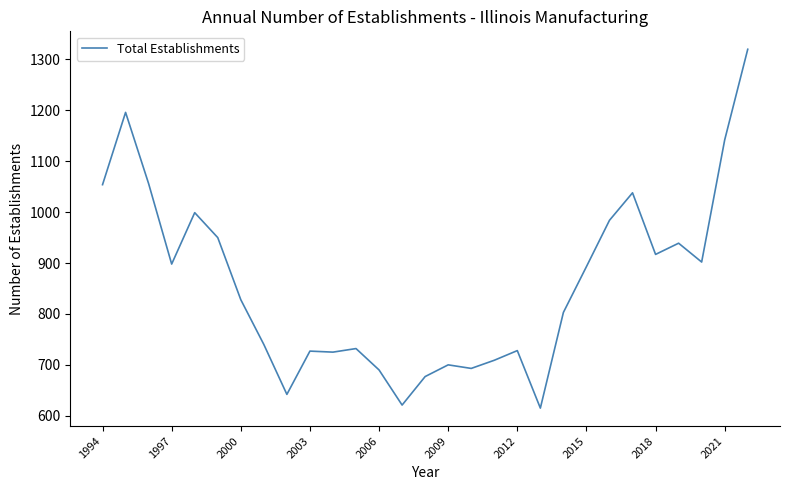

What is the smallest value displayed?

615